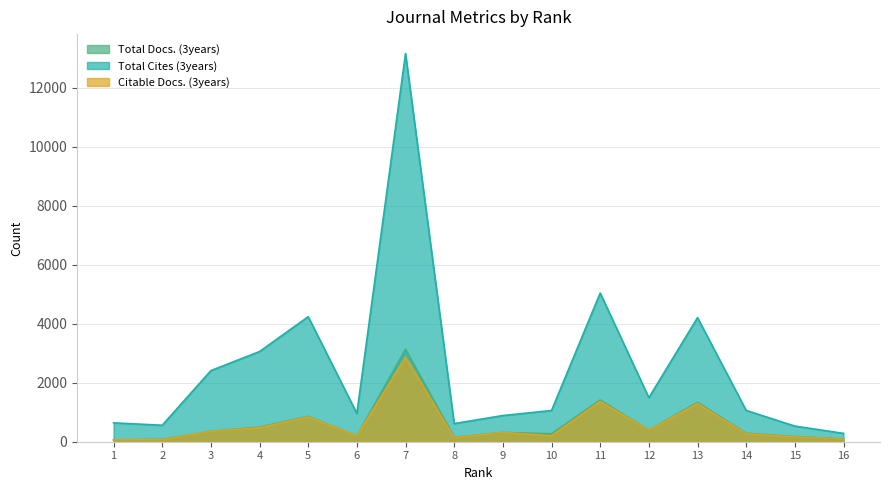

Read the Citable Docs. (3years) value at 13.

1293